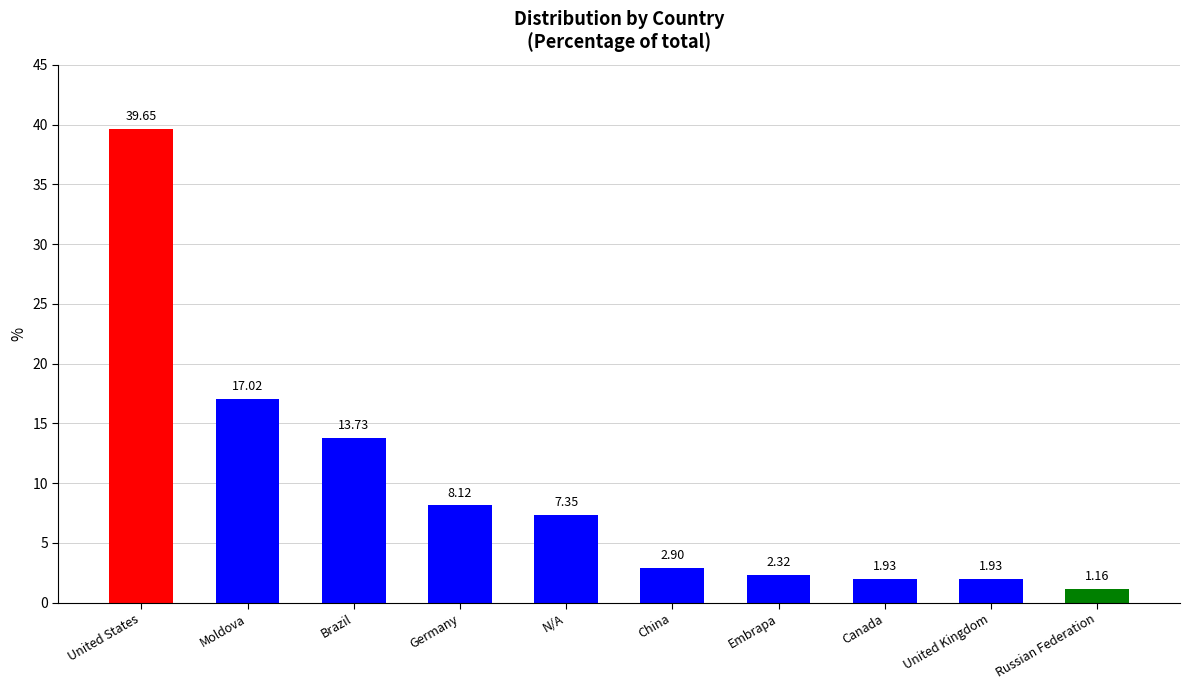

What is the value of the 2nd bar from the left?

17.0